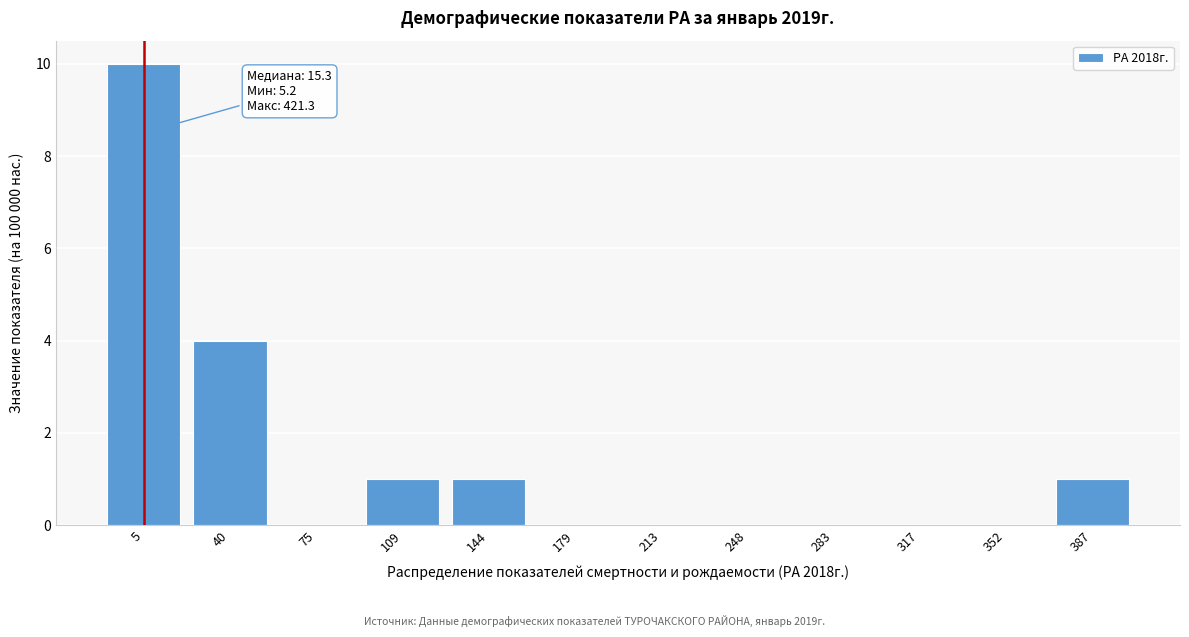

Reading right to left, list all the values displayed in this chart.

387=1	352=0	317=0	283=0	248=0	213=0	179=0	144=1	109=1	75=0	40=4	5=10